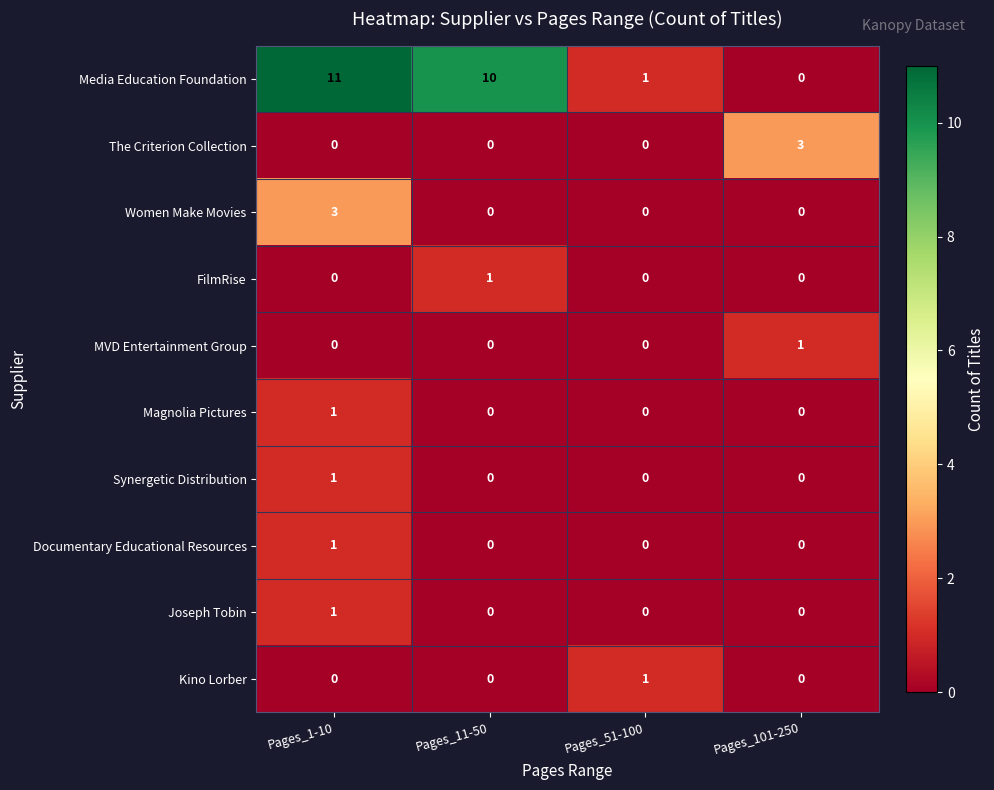

At which category does the chart reach its peak across all series?

Pages_1-10